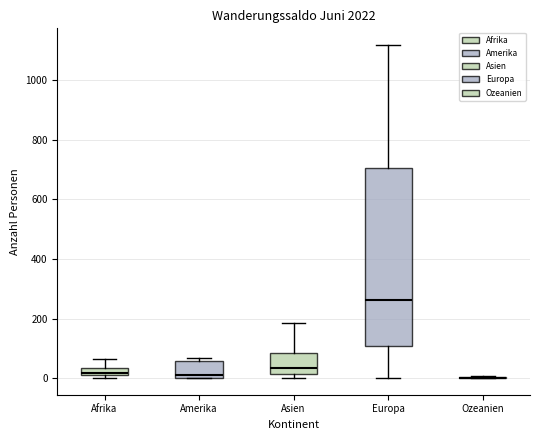

Where is the upper edge of the box for Amerika on the y-axis? The values are not printed on the chart, so give them approximately, as read against the axis.

60